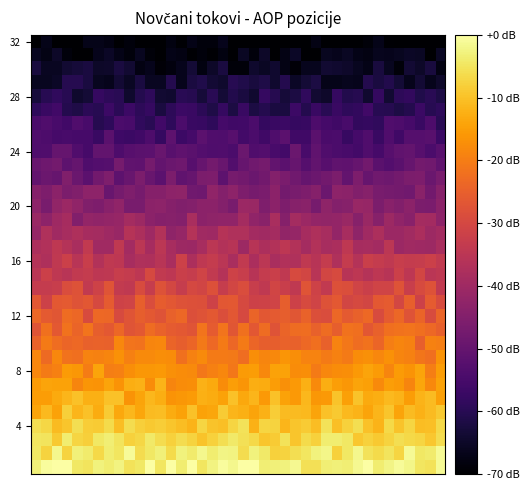

Count the number of categories in the chart.

40